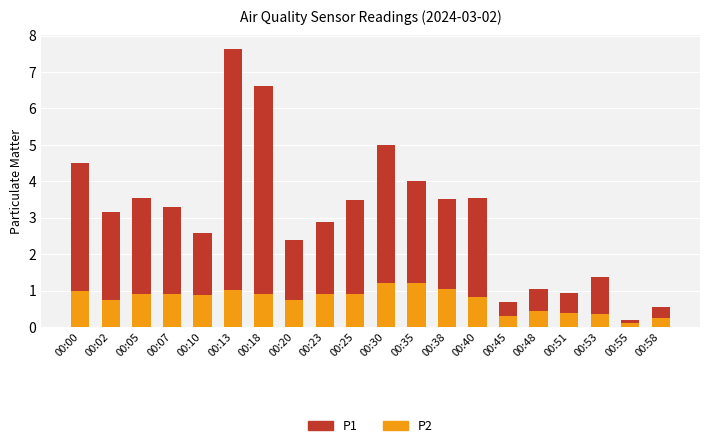

What is the total value across all series at 00:48?

1.1